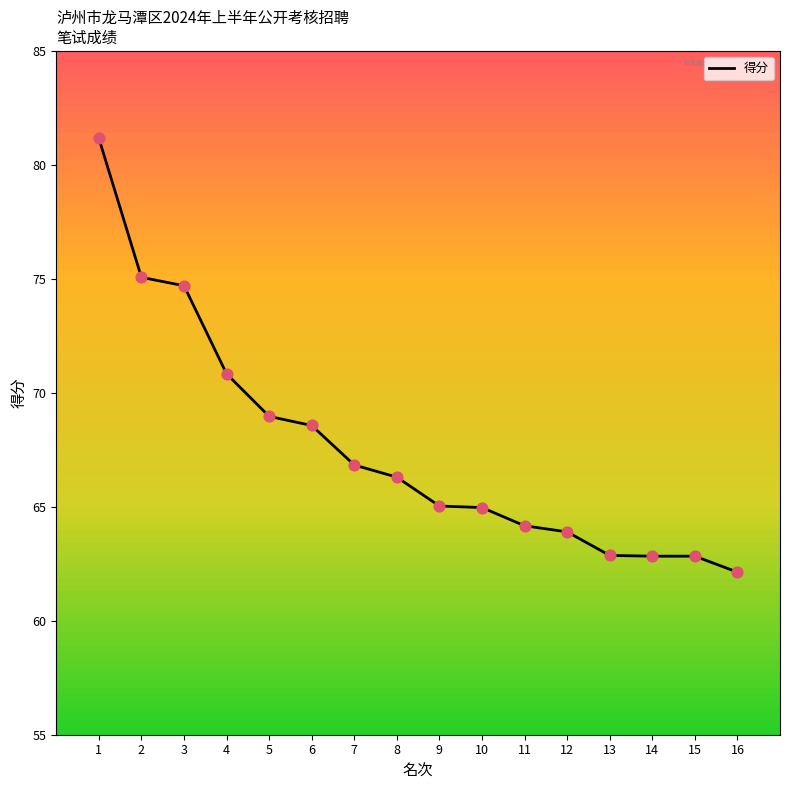

Approximately how many times larger is the value at 16 compared to 10?

1.0